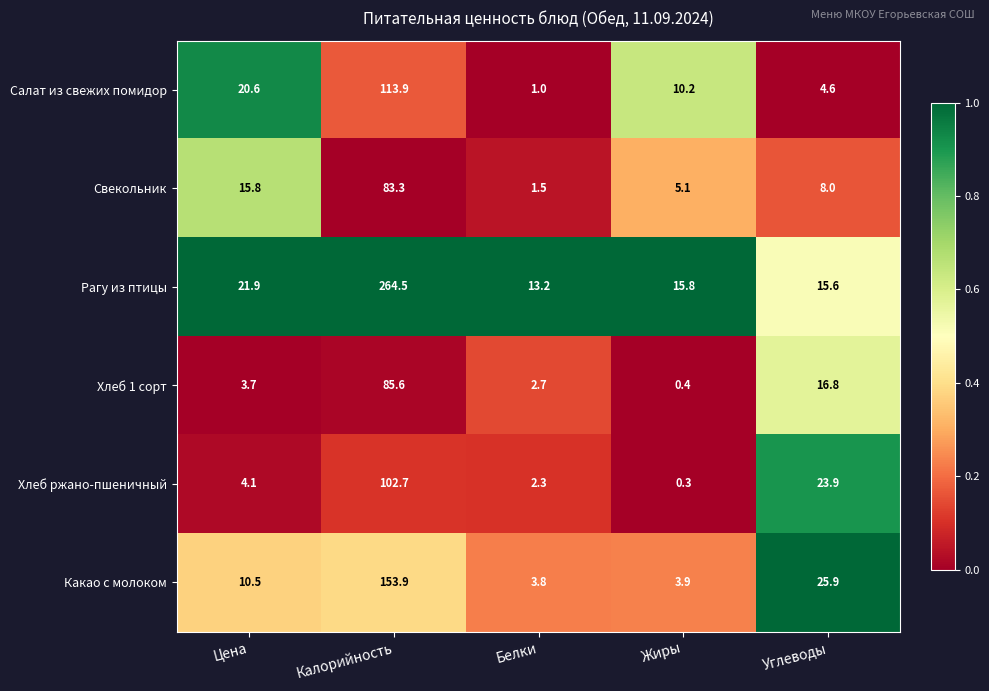

Which series has the largest range (max minus min)?

Рагу из птицы